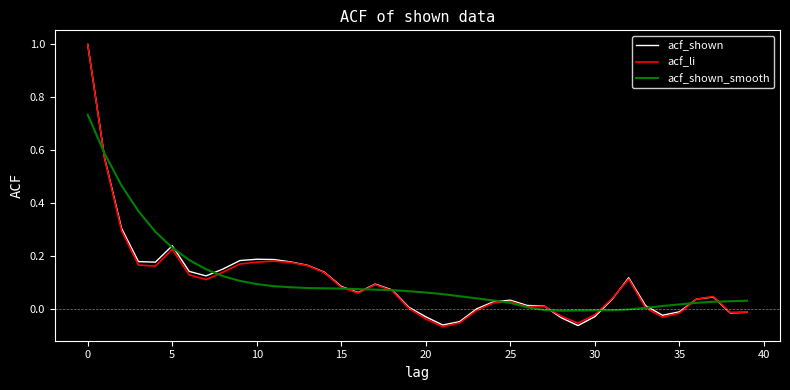

What is the highest value of the acf_li series?

1.0